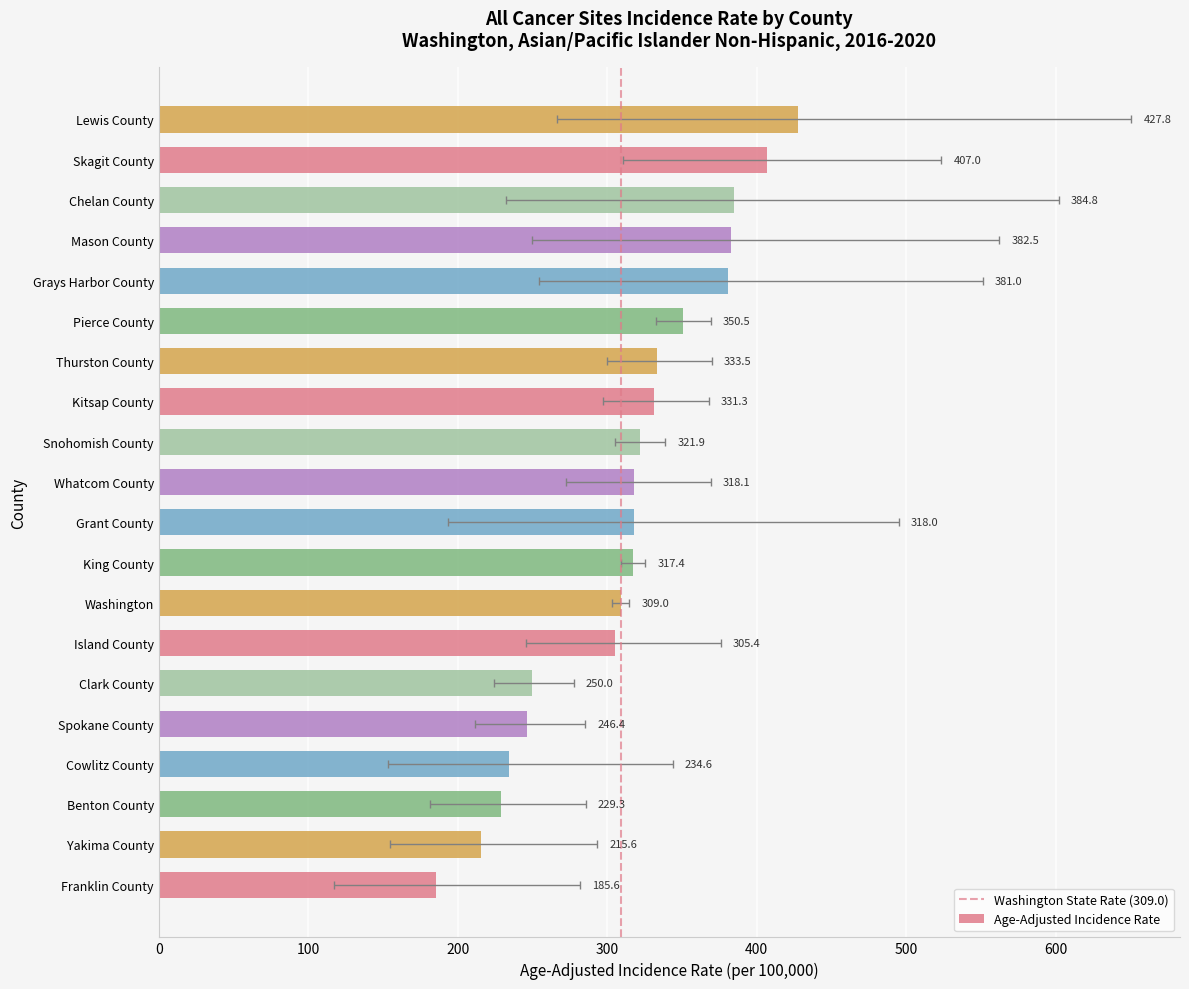

Rank the categories by value from lowest to highest.

Franklin County, Yakima County, Benton County, Cowlitz County, Spokane County, Clark County, Island County, Washington, King County, Grant County, Whatcom County, Snohomish County, Kitsap County, Thurston County, Pierce County, Grays Harbor County, Mason County, Chelan County, Skagit County, Lewis County